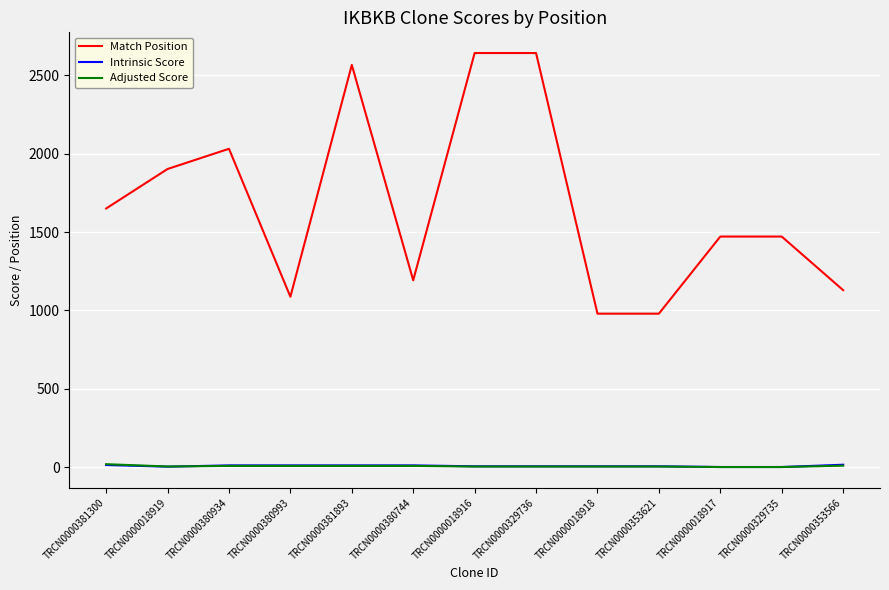

What value does the Adjusted Score series have at TRCN0000380744?

7.6